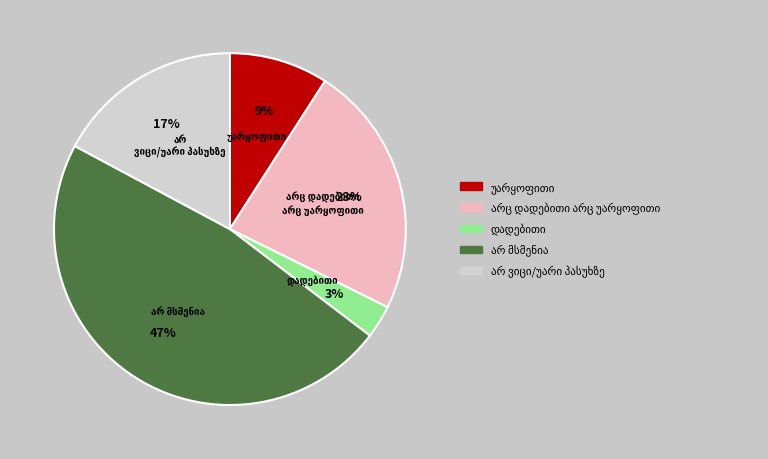

Is there a majority slice in this chart?

No